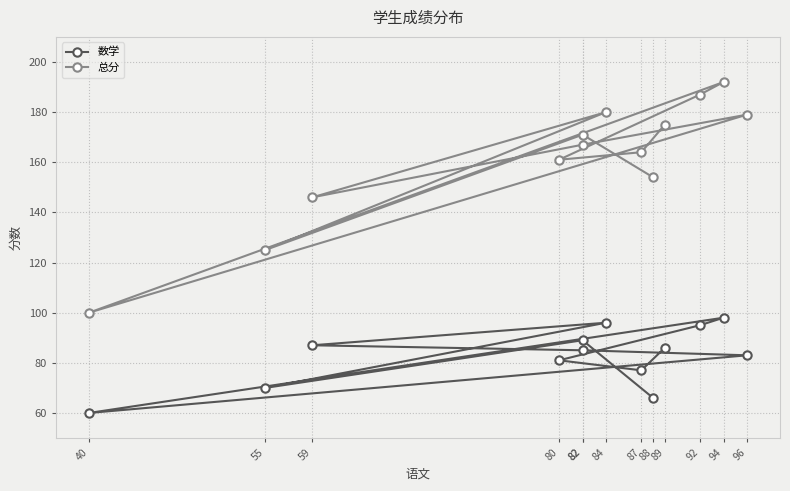

What is the difference between the 总分 values at 82 and 89?

4